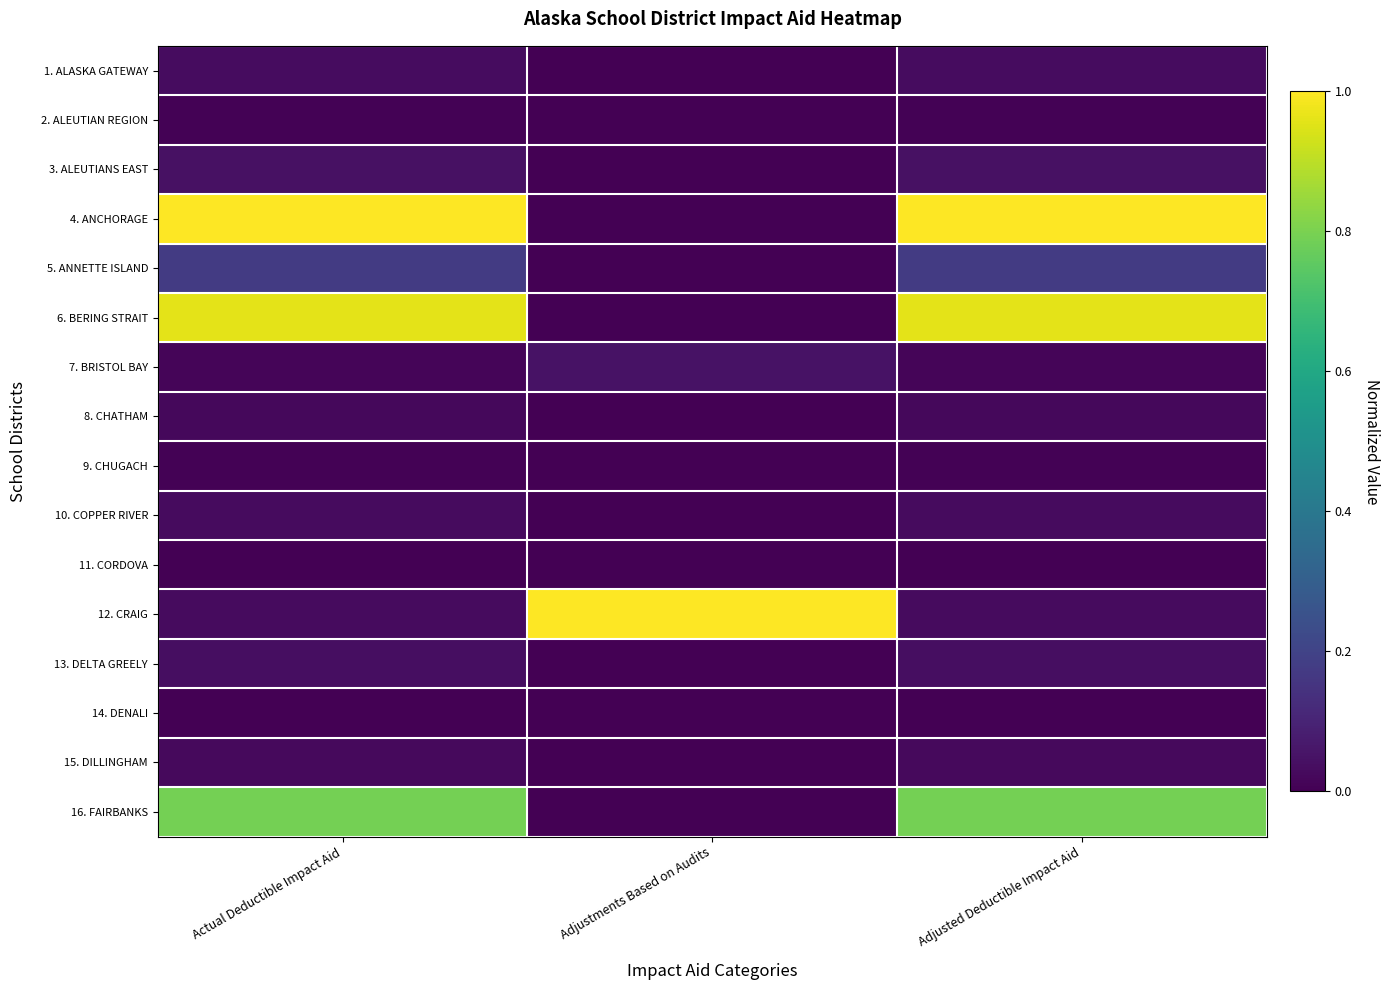

Reading right to left, what are all the values shown in this chart?

1. ALASKA GATEWAY: Adjusted Deductible Impact Aid=0.0	Adjustments Based on Audits=0.0	Actual Deductible Impact Aid=0.0
2. ALEUTIAN REGION: Adjusted Deductible Impact Aid=0.0	Adjustments Based on Audits=0.0	Actual Deductible Impact Aid=0.0
3. ALEUTIANS EAST: Adjusted Deductible Impact Aid=0.0	Adjustments Based on Audits=0.0	Actual Deductible Impact Aid=0.0
4. ANCHORAGE: Adjusted Deductible Impact Aid=1.0	Adjustments Based on Audits=0.0	Actual Deductible Impact Aid=1.0
5. ANNETTE ISLAND: Adjusted Deductible Impact Aid=0.2	Adjustments Based on Audits=0.0	Actual Deductible Impact Aid=0.2
6. BERING STRAIT: Adjusted Deductible Impact Aid=1.0	Adjustments Based on Audits=0.0	Actual Deductible Impact Aid=1.0
7. BRISTOL BAY: Adjusted Deductible Impact Aid=0.0	Adjustments Based on Audits=0.0	Actual Deductible Impact Aid=0.0
8. CHATHAM: Adjusted Deductible Impact Aid=0.0	Adjustments Based on Audits=0.0	Actual Deductible Impact Aid=0.0
9. CHUGACH: Adjusted Deductible Impact Aid=0.0	Adjustments Based on Audits=0.0	Actual Deductible Impact Aid=0.0
10. COPPER RIVER: Adjusted Deductible Impact Aid=0.0	Adjustments Based on Audits=0.0	Actual Deductible Impact Aid=0.0
11. CORDOVA: Adjusted Deductible Impact Aid=0.0	Adjustments Based on Audits=0.0	Actual Deductible Impact Aid=0.0
12. CRAIG: Adjusted Deductible Impact Aid=0.0	Adjustments Based on Audits=1.0	Actual Deductible Impact Aid=0.0
13. DELTA GREELY: Adjusted Deductible Impact Aid=0.0	Adjustments Based on Audits=0.0	Actual Deductible Impact Aid=0.0
14. DENALI: Adjusted Deductible Impact Aid=0.0	Adjustments Based on Audits=0.0	Actual Deductible Impact Aid=0.0
15. DILLINGHAM: Adjusted Deductible Impact Aid=0.0	Adjustments Based on Audits=0.0	Actual Deductible Impact Aid=0.0
16. FAIRBANKS: Adjusted Deductible Impact Aid=0.8	Adjustments Based on Audits=0.0	Actual Deductible Impact Aid=0.8